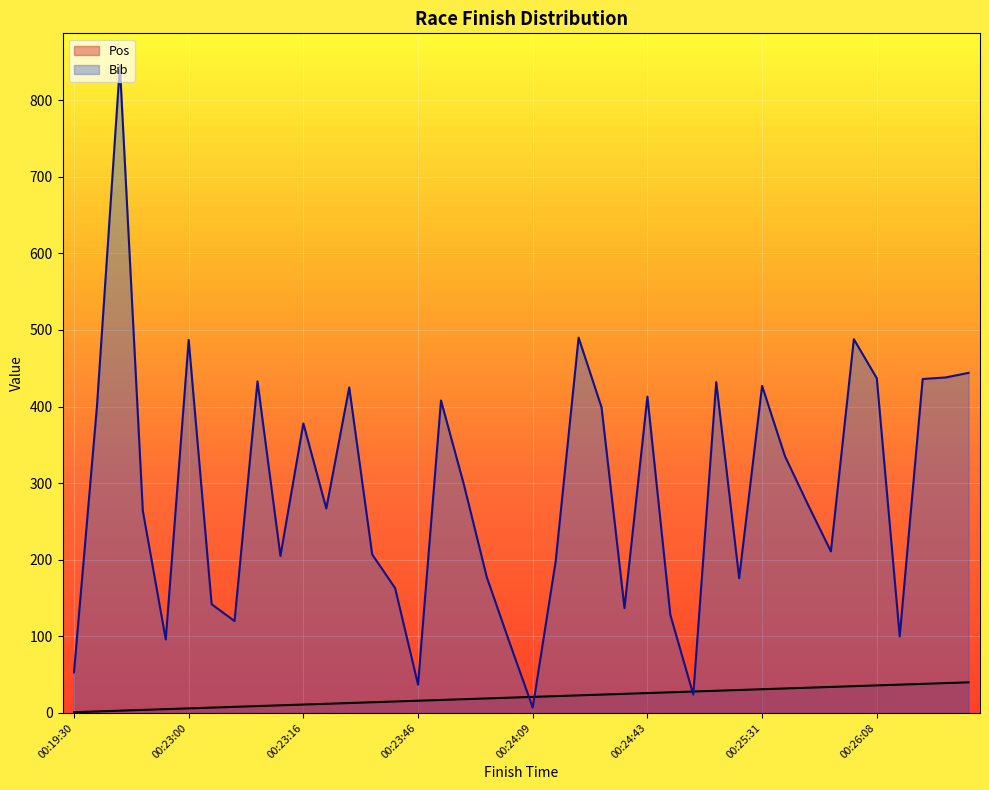

Which series changed the most between 00:24:24 and 00:25:15?

Bib